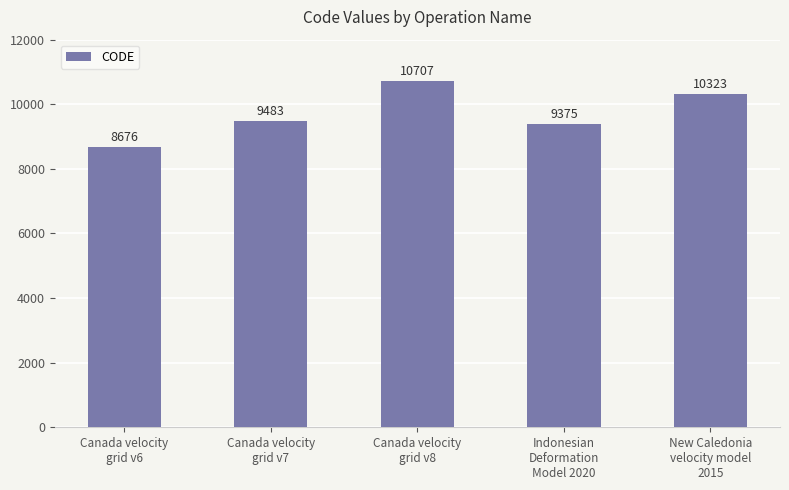

How many bars are there in total?

5